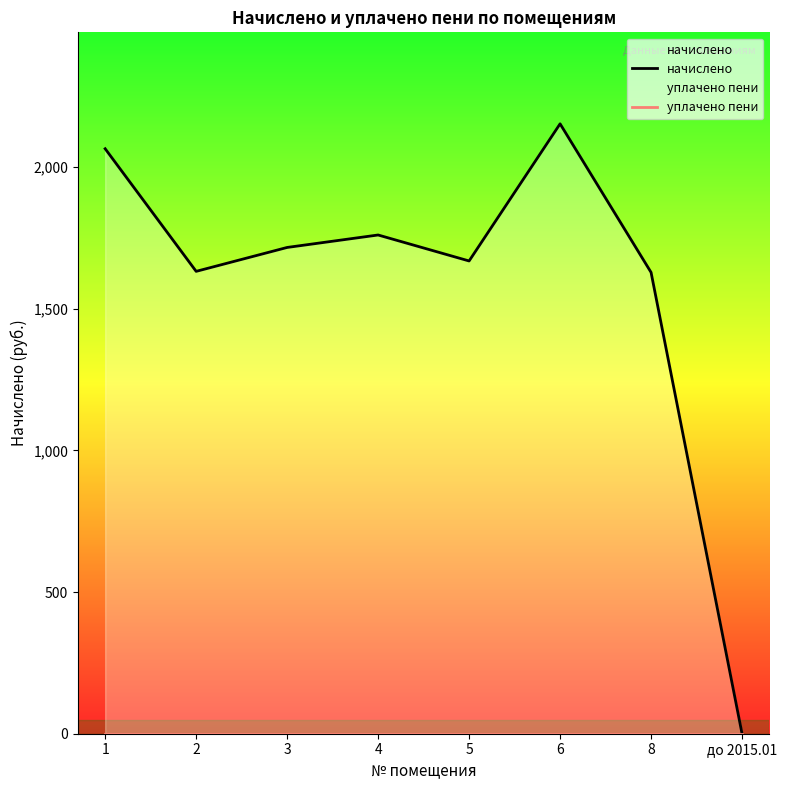

What is the difference between the начислено values at 8 and 6?

524.2